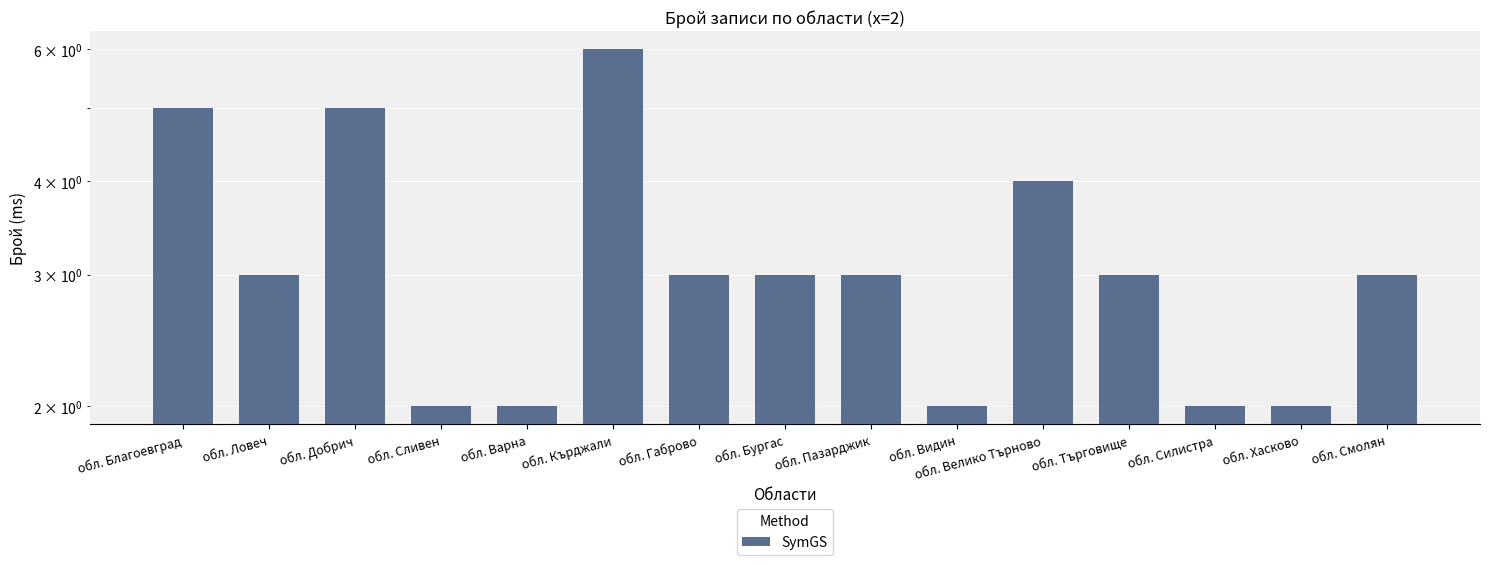

True or false: the data shows 3 at обл. Търговище.

True